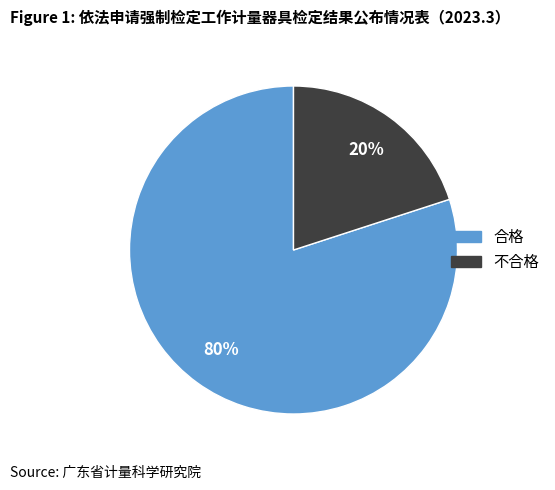

The 合格 slice represents 65% of the pie. True or false?

False